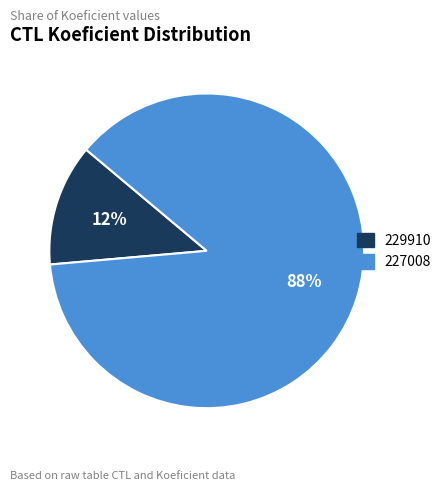

Which has a higher value, 229910 or 227008?

227008